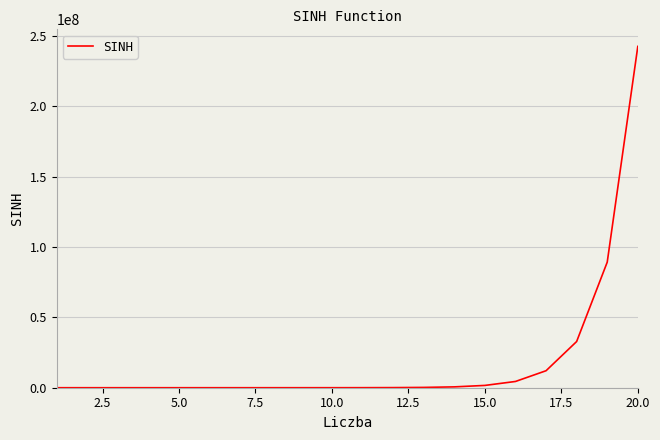

What is the maximum value shown in the chart?

242582597.7